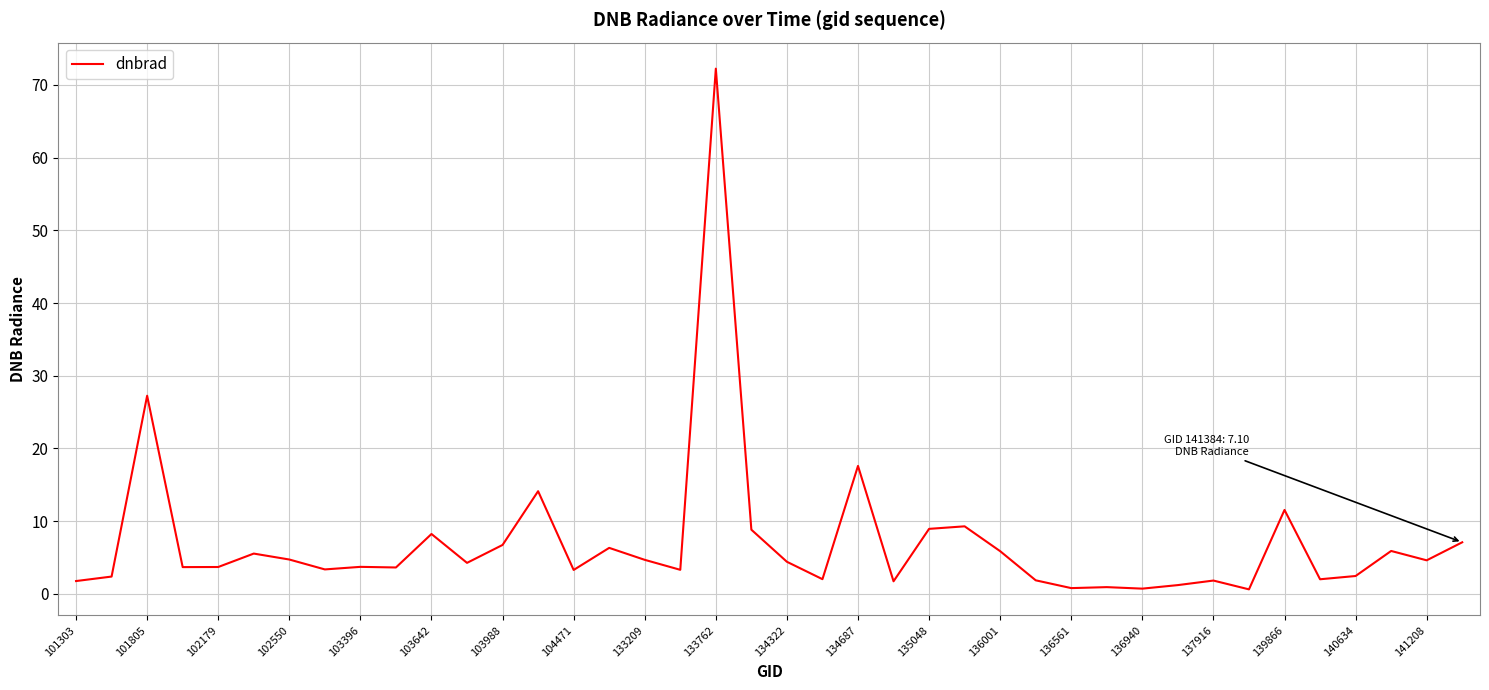

What is the sum of all values?

283.2